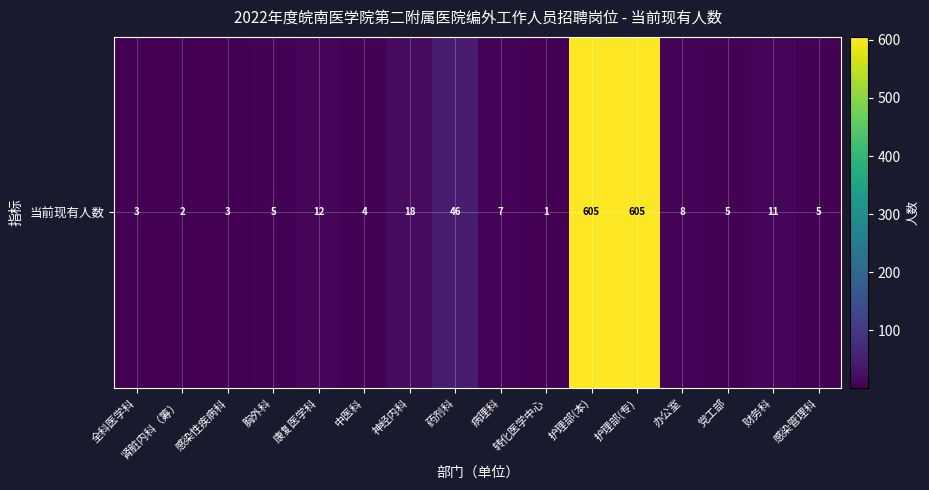

What is the difference between the values at 办公室 and 神经内科?

10